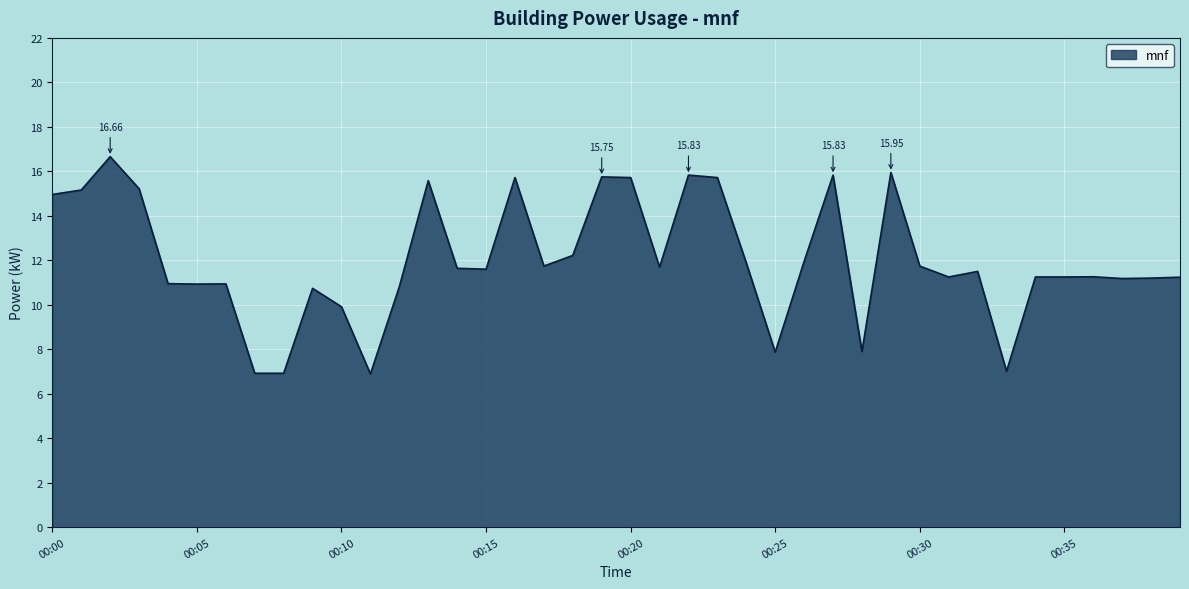

What is the difference between the maximum and minimum values?

9.8